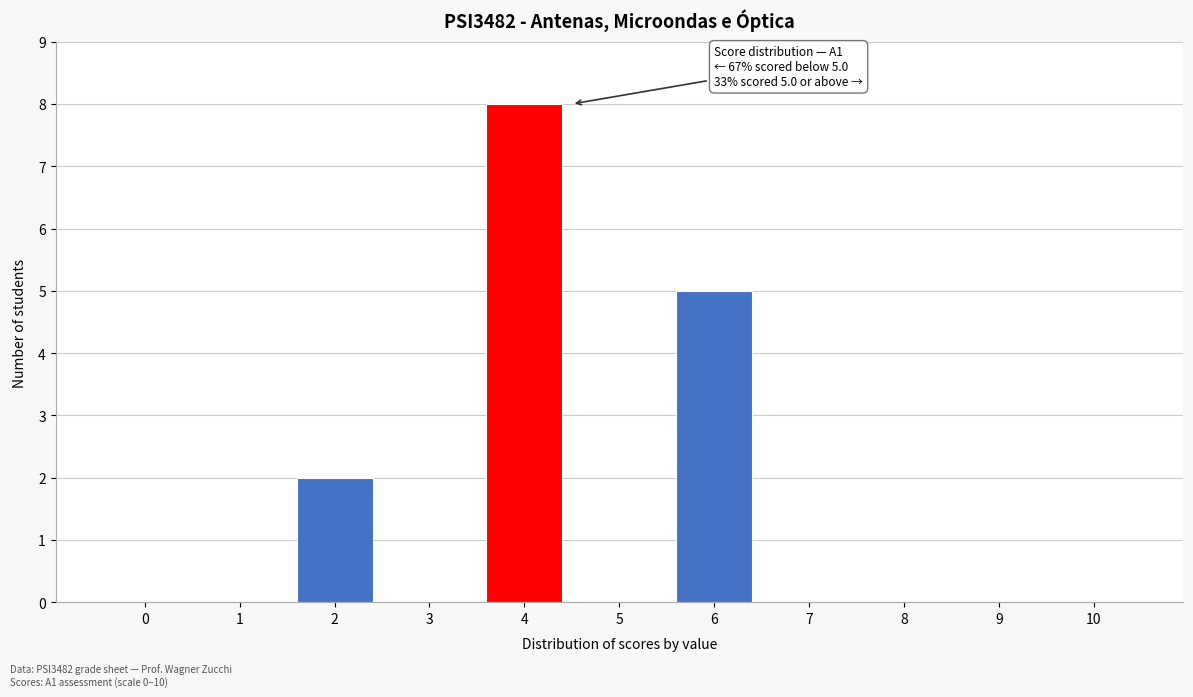

Reading left to right, what are all the values shown in this chart?

0=0	1=0	2=2	3=0	4=8	5=0	6=5	7=0	8=0	9=0	10=0